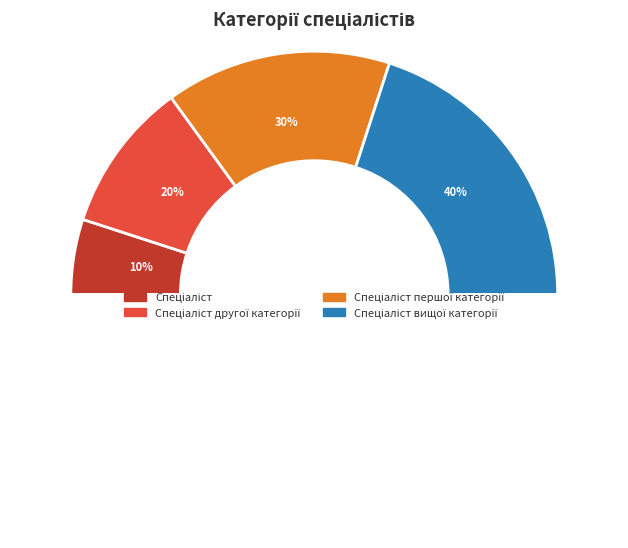

To the nearest percent, what is the difference between the largest and smallest slice percentages?

30%